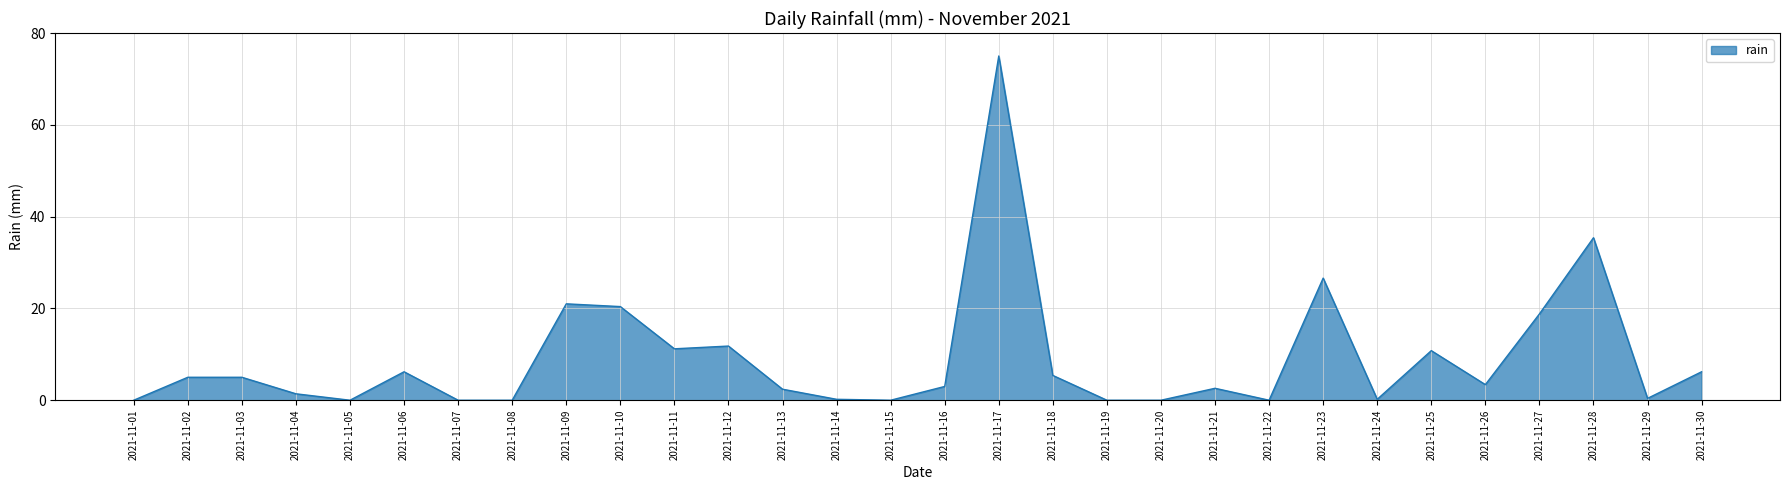

What is the difference between the values at 2021-11-12 and 2021-11-20?

11.8